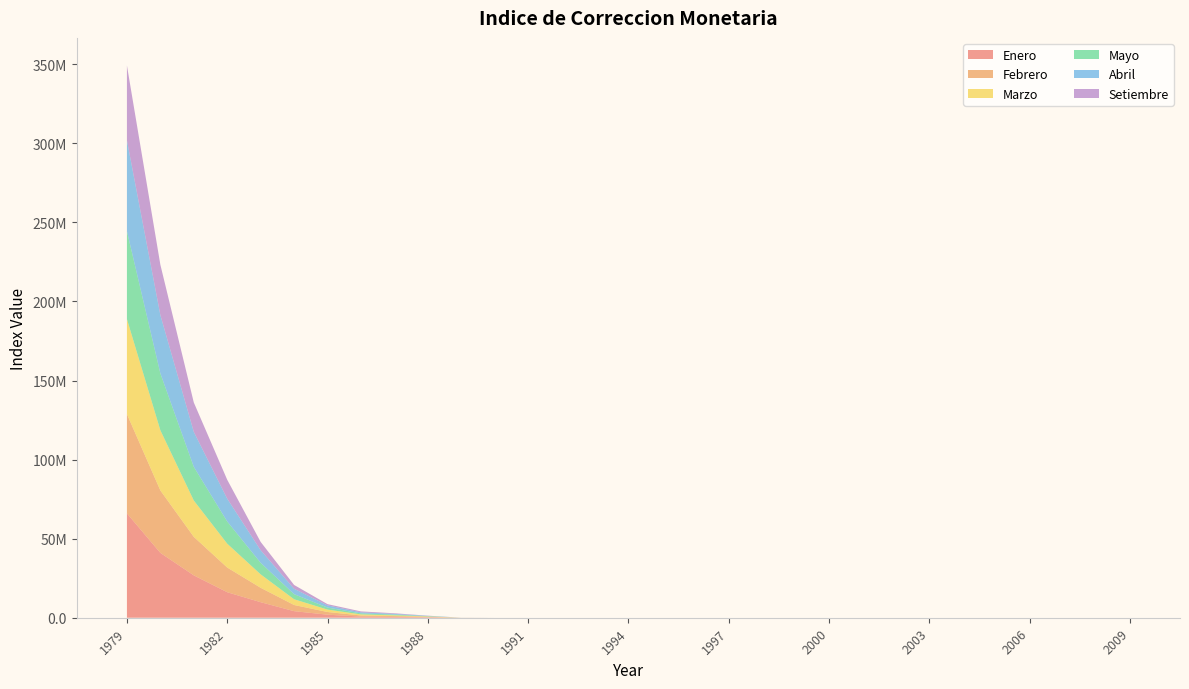

Reading right to left, list all the values displayed in this chart.

Enero: 1.4	1.5	1.6	1.6	1.7	1.8	1.8	1.8	1.8	1.9	1.9	2.1	2.2	2.4	2.6	2.9	3.9	5.9	11.5	765.9	15454.8	305552.6	526738.8	723109.5	1926165.3	4153238.3	9823229.5	16133948.8	26796962.6	41005335.0	65991278.6
Febrero: 1.4	1.5	1.6	1.6	1.7	1.8	1.8	1.8	1.8	1.9	1.9	2.0	2.2	2.4	2.6	2.9	3.8	5.8	10.2	631.8	8594.8	279387.1	506989.8	705449.4	1690020.3	3899593.0	9108168.4	15609557.9	24344570.4	39481478.2	62746837.2
Marzo: 1.4	1.5	1.6	1.6	1.7	1.7	1.8	1.8	1.8	1.8	1.9	2.0	2.2	2.4	2.6	2.9	3.7	5.7	9.7	533.8	6958.1	247938.3	486597.0	675779.8	1539765.4	3635431.3	8502419.5	15080573.3	22996977.4	38059486.2	60117318.6
Mayo: 1.4	1.5	1.6	1.6	1.7	1.7	1.8	1.8	1.8	1.8	1.9	2.0	2.2	2.3	2.5	2.8	3.4	5.4	9.1	307.0	4833.3	168343.3	447757.5	645460.3	1265800.2	3216502.3	7295577.8	14019548.9	21273748.2	35948589.8	55588784.4
Abril: 1.4	1.5	1.6	1.6	1.7	1.7	1.8	1.8	1.8	1.8	1.9	2.0	2.2	2.4	2.5	2.9	3.6	5.5	9.4	421.4	6064.4	201131.8	469967.9	655948.1	1380027.6	3419203.4	7959020.2	14443069.7	22145469.4	36912467.1	57452295.7
Setiembre: 1.5	1.4	1.5	1.6	1.6	1.7	1.8	1.8	1.8	1.8	1.9	2.0	2.1	2.3	2.5	2.7	3.1	4.7	7.0	19.4	2183.0	102124.0	385454.1	590526.1	795186.8	2405142.6	5251770.9	11947026.4	18560697.9	31826734.3	47280130.3